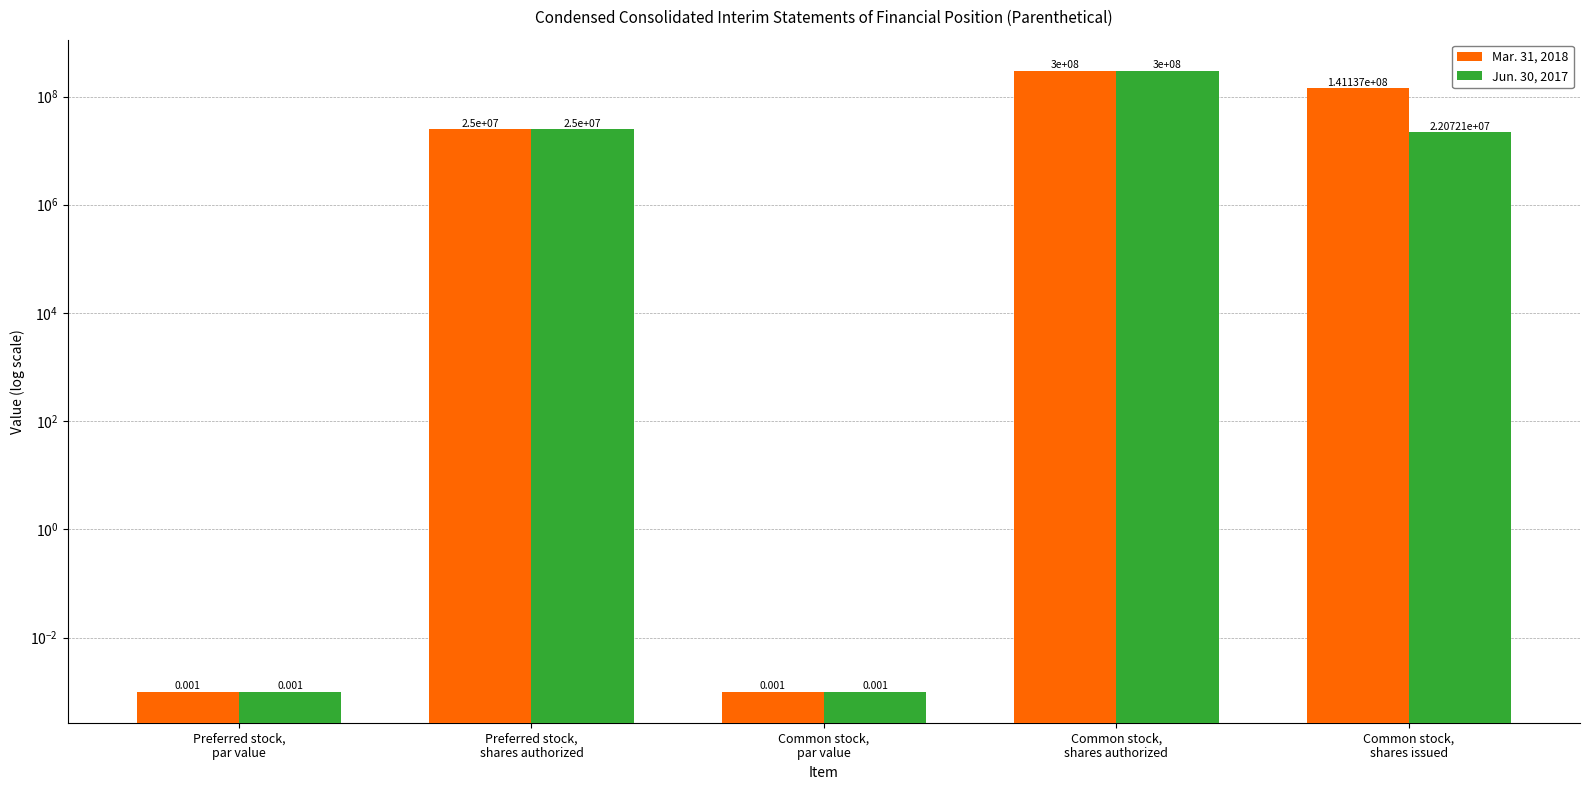

The Mar. 31, 2018 series shows 0.0 at Common stock,
par value. True or false?

True